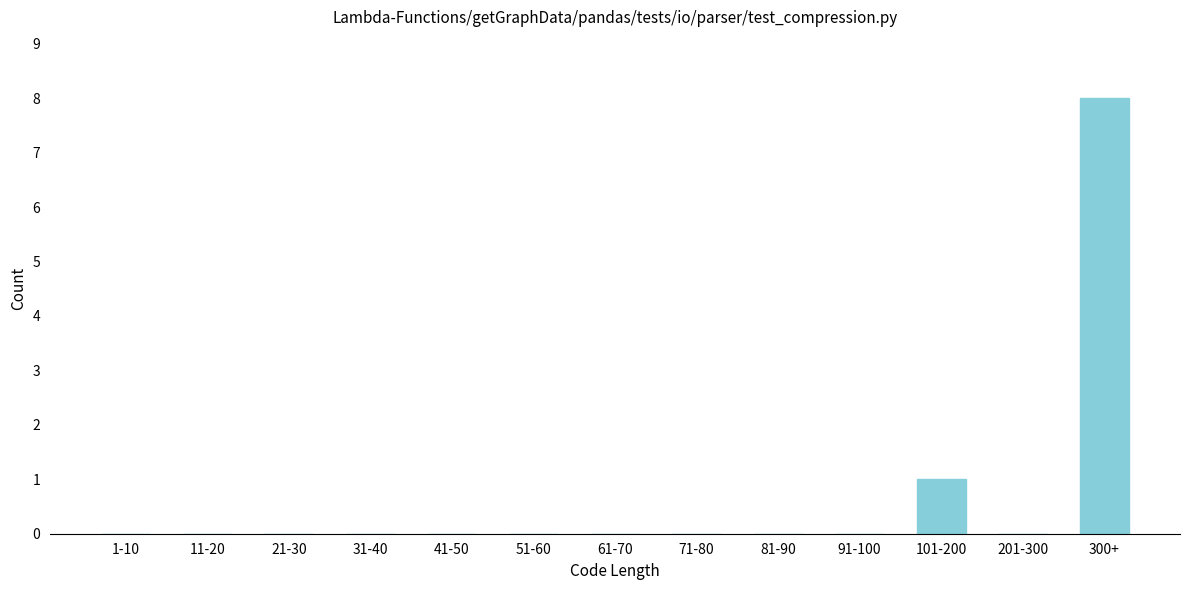

Reading left to right, transcribe all the data shown in this chart.

1-10=0	11-20=0	21-30=0	31-40=0	41-50=0	51-60=0	61-70=0	71-80=0	81-90=0	91-100=0	101-200=1	201-300=0	300+=8